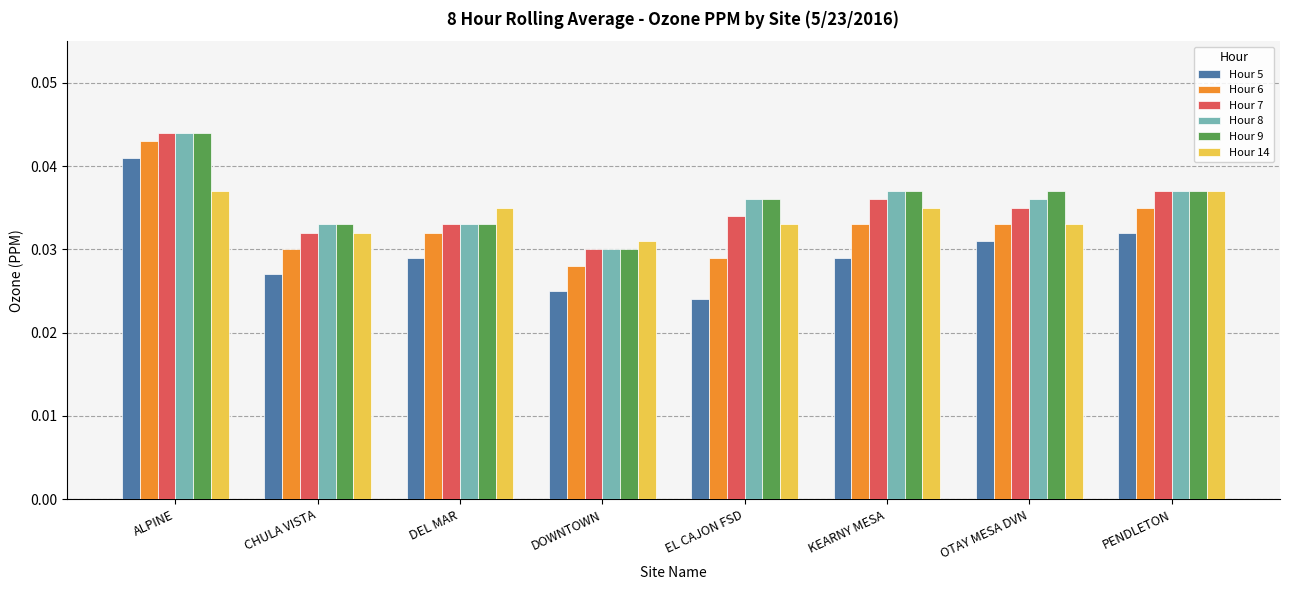

What is the total value across all series at OTAY MESA DVN?

0.2